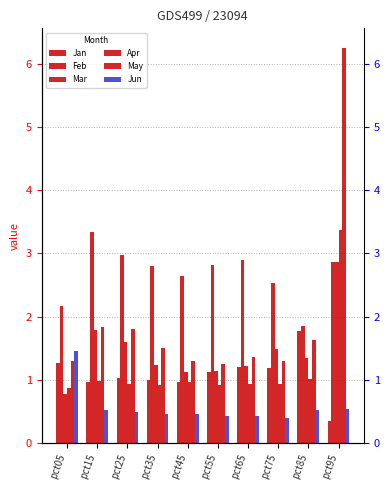

Reading left to right, list all the values displayed in this chart.

Jan: 1.3	1.0	1.0	1.0	1.0	1.1	1.2	1.2	1.8	0.4
Feb: 2.2	3.3	3.0	2.8	2.6	2.8	2.9	2.5	1.8	2.9
Mar: 0.8	1.8	1.6	1.2	1.1	1.1	1.2	1.5	1.3	2.9
Apr: 0.9	1.0	0.9	0.9	1.0	0.9	0.9	0.9	1.0	3.4
May: 1.3	1.8	1.8	1.5	1.3	1.2	1.4	1.3	1.6	6.3
Jun: 1.5	0.5	0.5	0.5	0.5	0.4	0.4	0.4	0.5	0.5